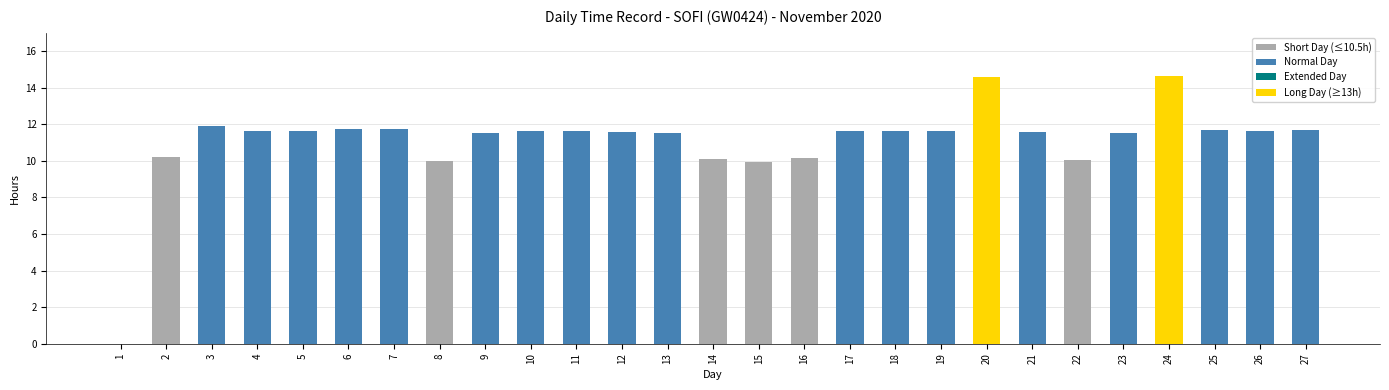

True or false: the data shows 10.0 at 22.

True